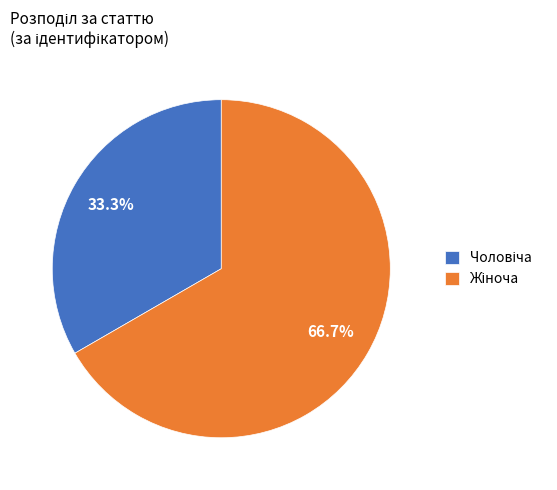

Does any single category account for the majority?

Yes